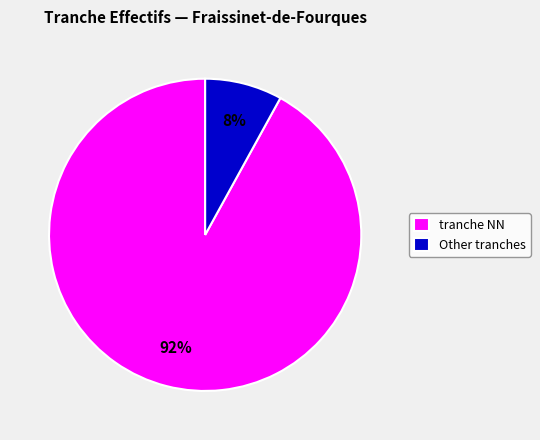

Is the sum of Other tranches and tranche NN greater than half?

Yes